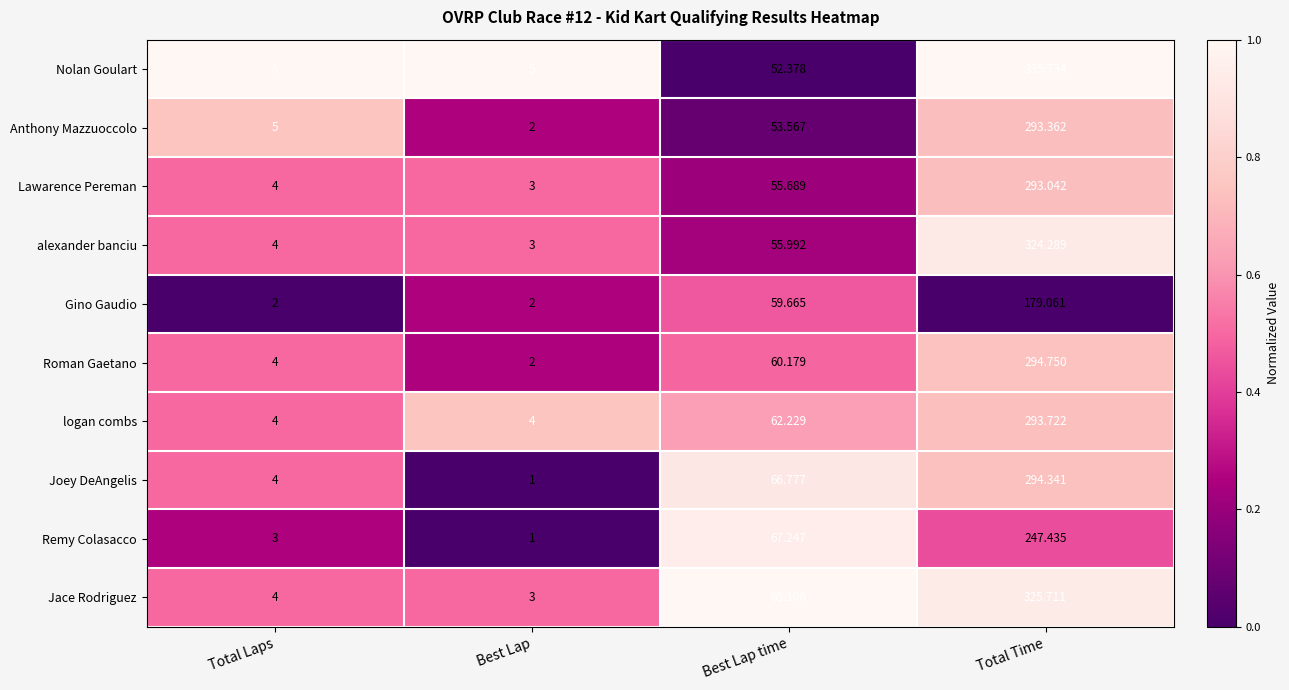

At which category does the chart reach its peak across all series?

Total Time